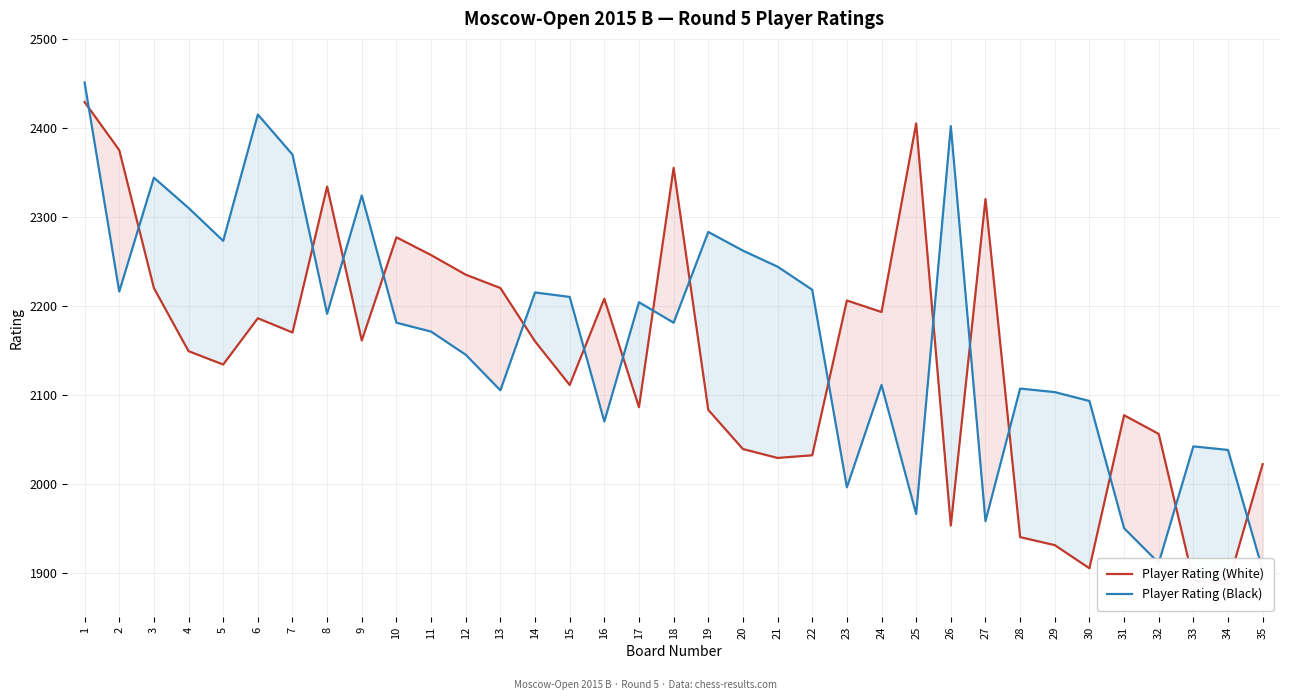

What is the value of the Player Rating (Black) point at the 4th from the left?

2310